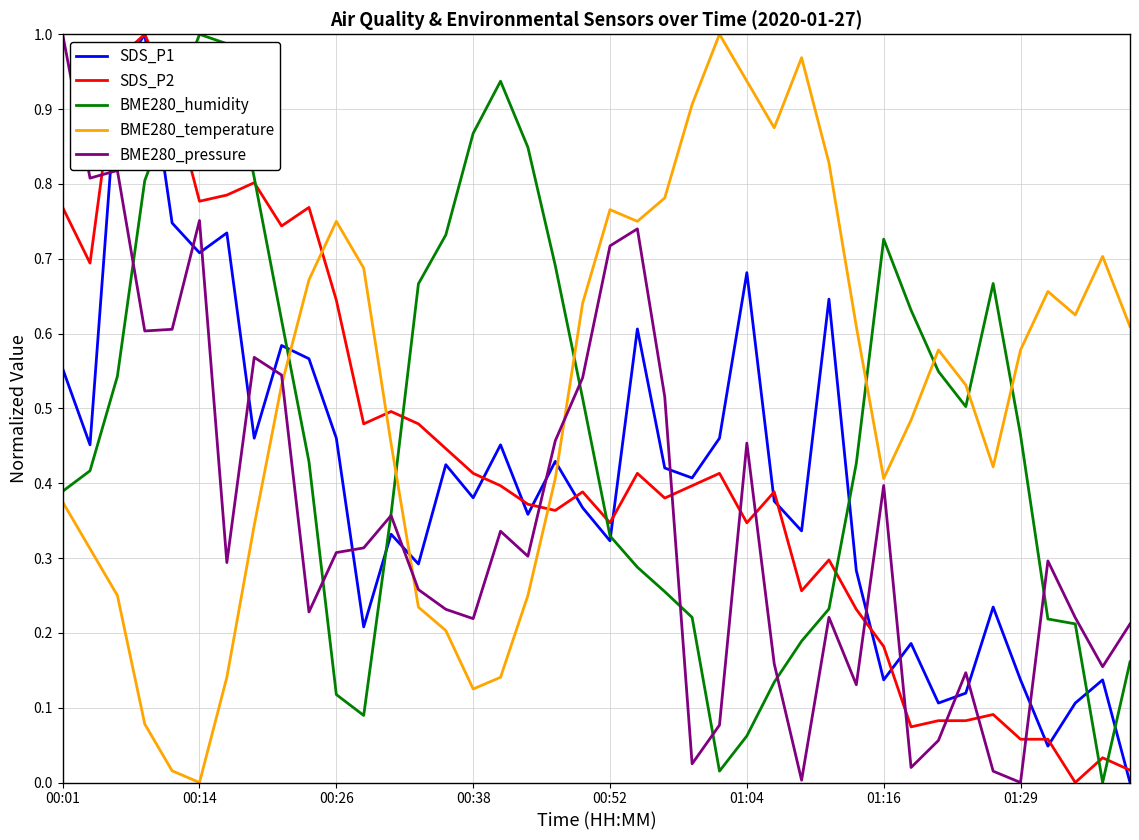

Which series has the largest total across all categories?

BME280_temperature